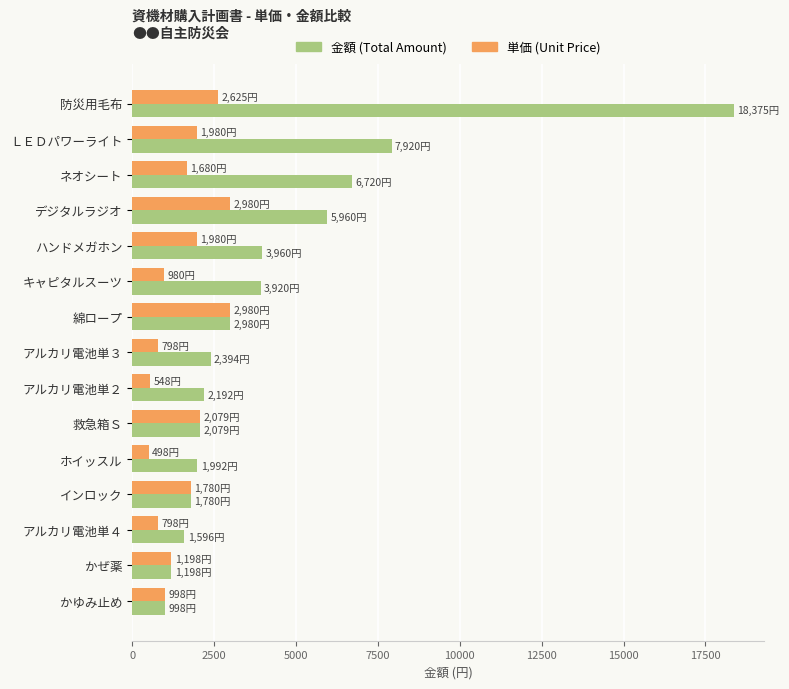

What is the difference between the maximum and minimum values in the 単価 (Unit Price) series?

2482